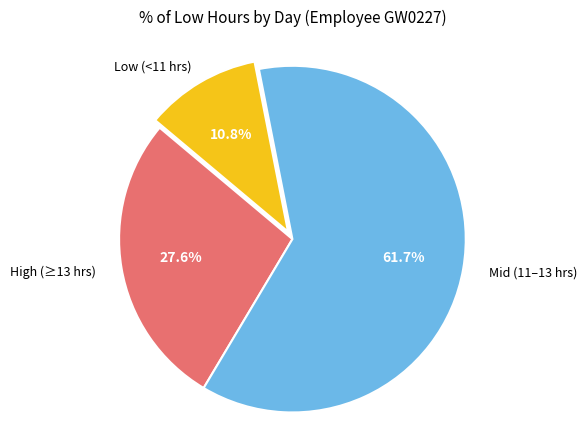

Is there any slice that represents more than half of the pie?

Yes